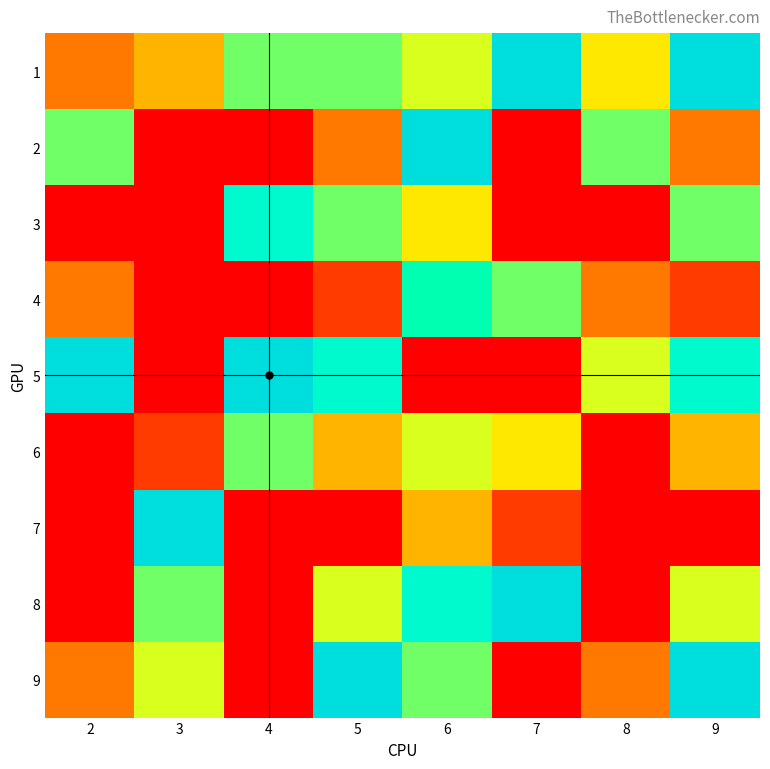

List the series in order of their peak value, lowest first.

6, 4, 3, 1, 2, 5, 7, 8, 9